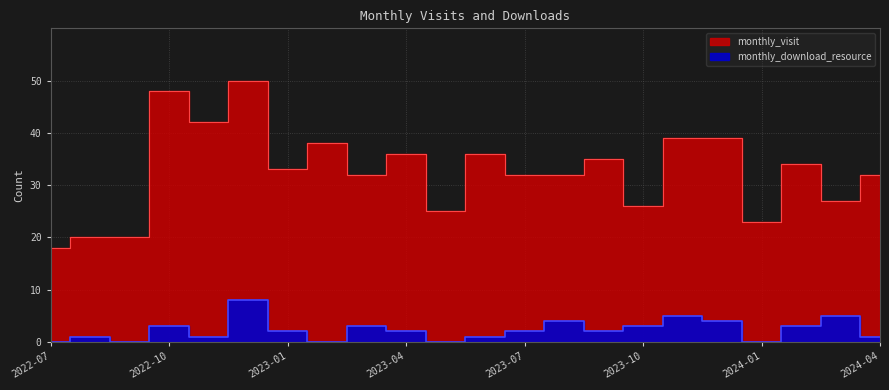

What is the label of the 22nd point from the right?

2022-07